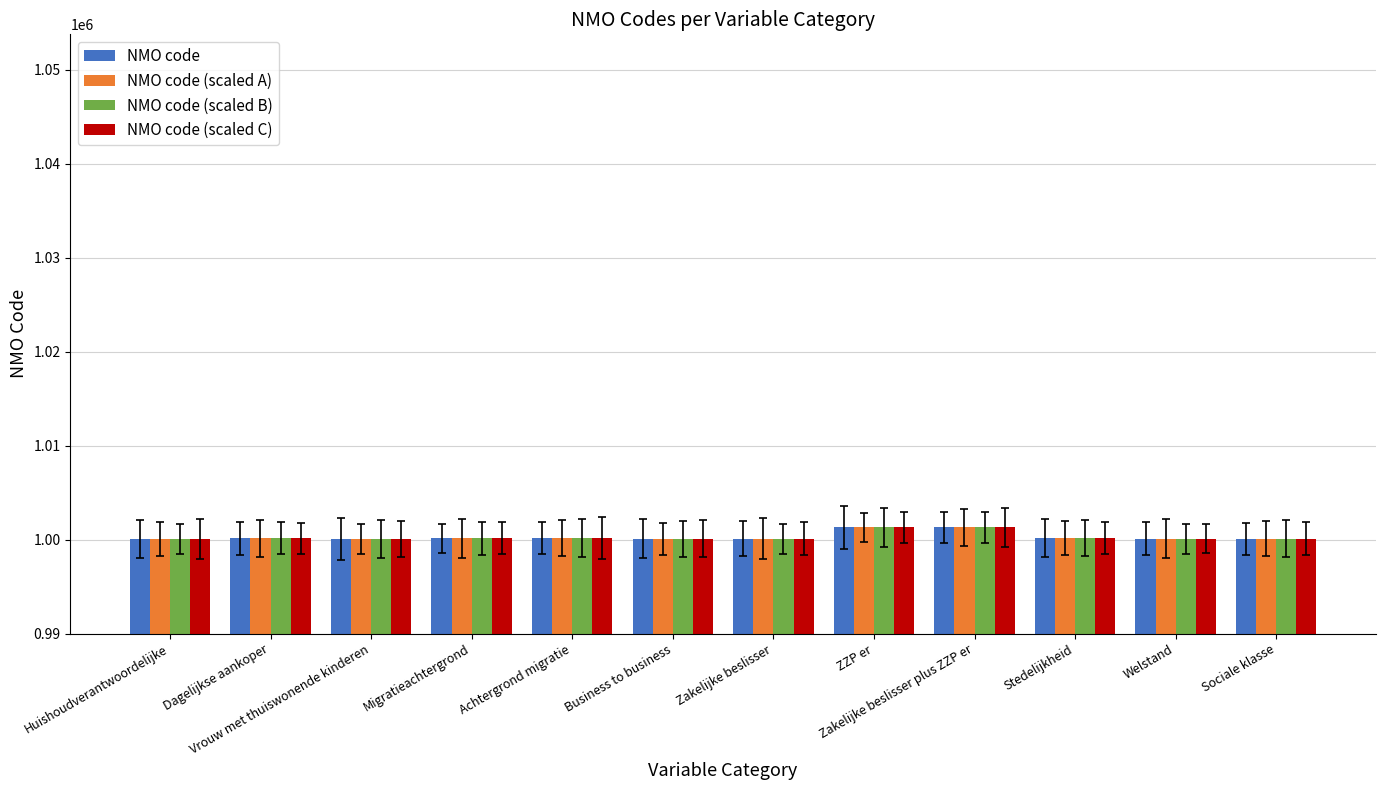

What is the label of the 12th bar from the right?

Huishoudverantwoordelijke